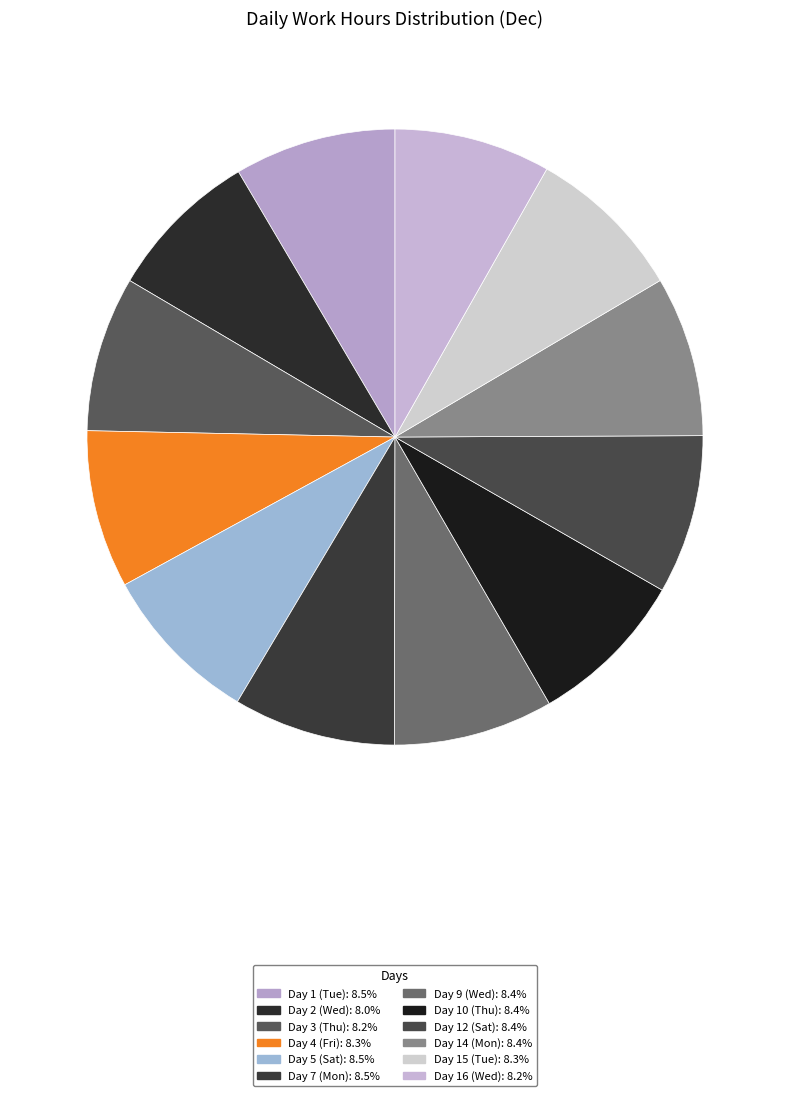

What is the total percentage of Day 5 (Sat) and Day 10 (Thu)?

16.9%